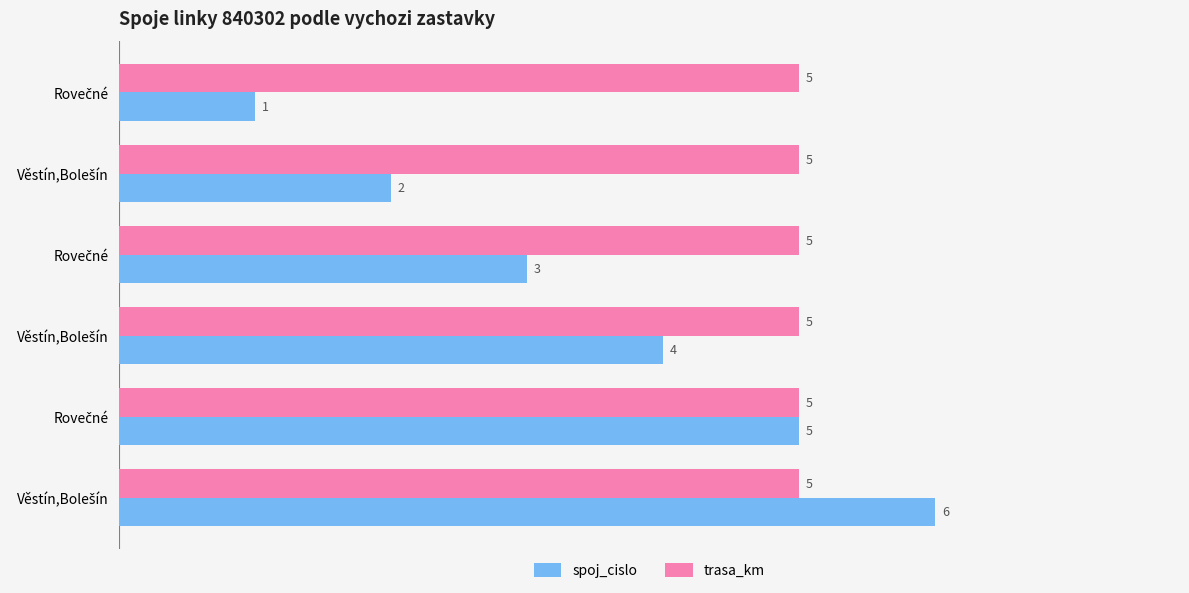

What is the lowest value of the spoj_cislo series?

1